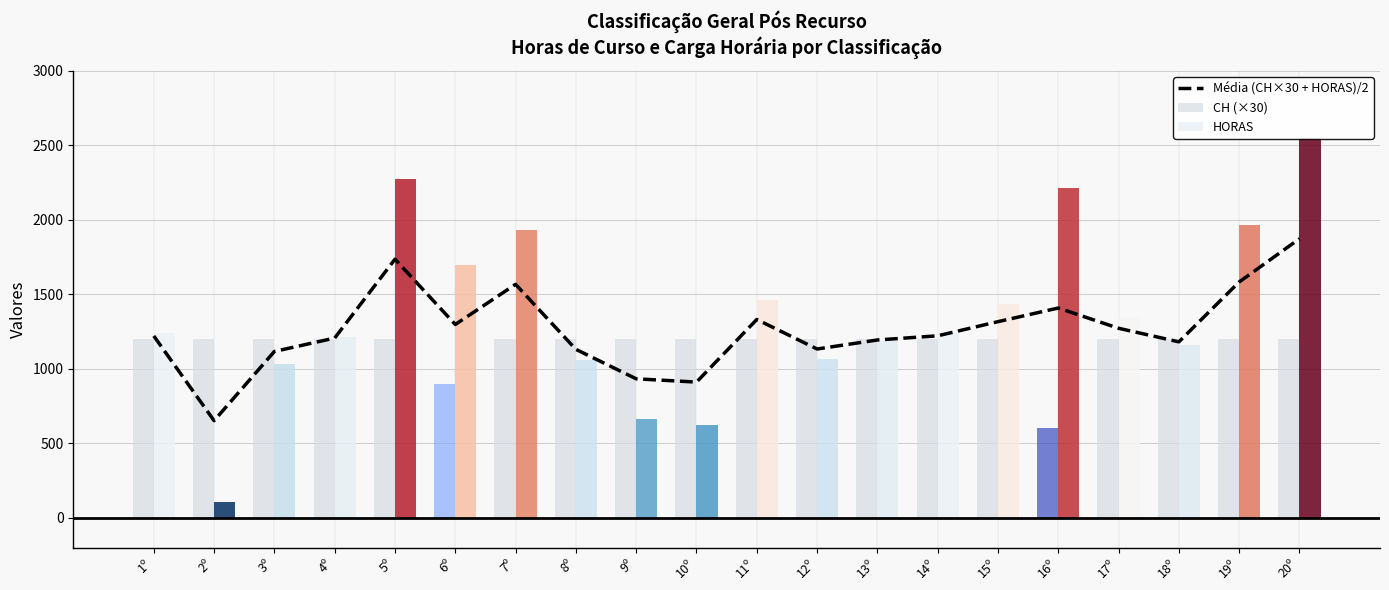

Between 12º and 20º, which series saw the biggest shift?

HORAS